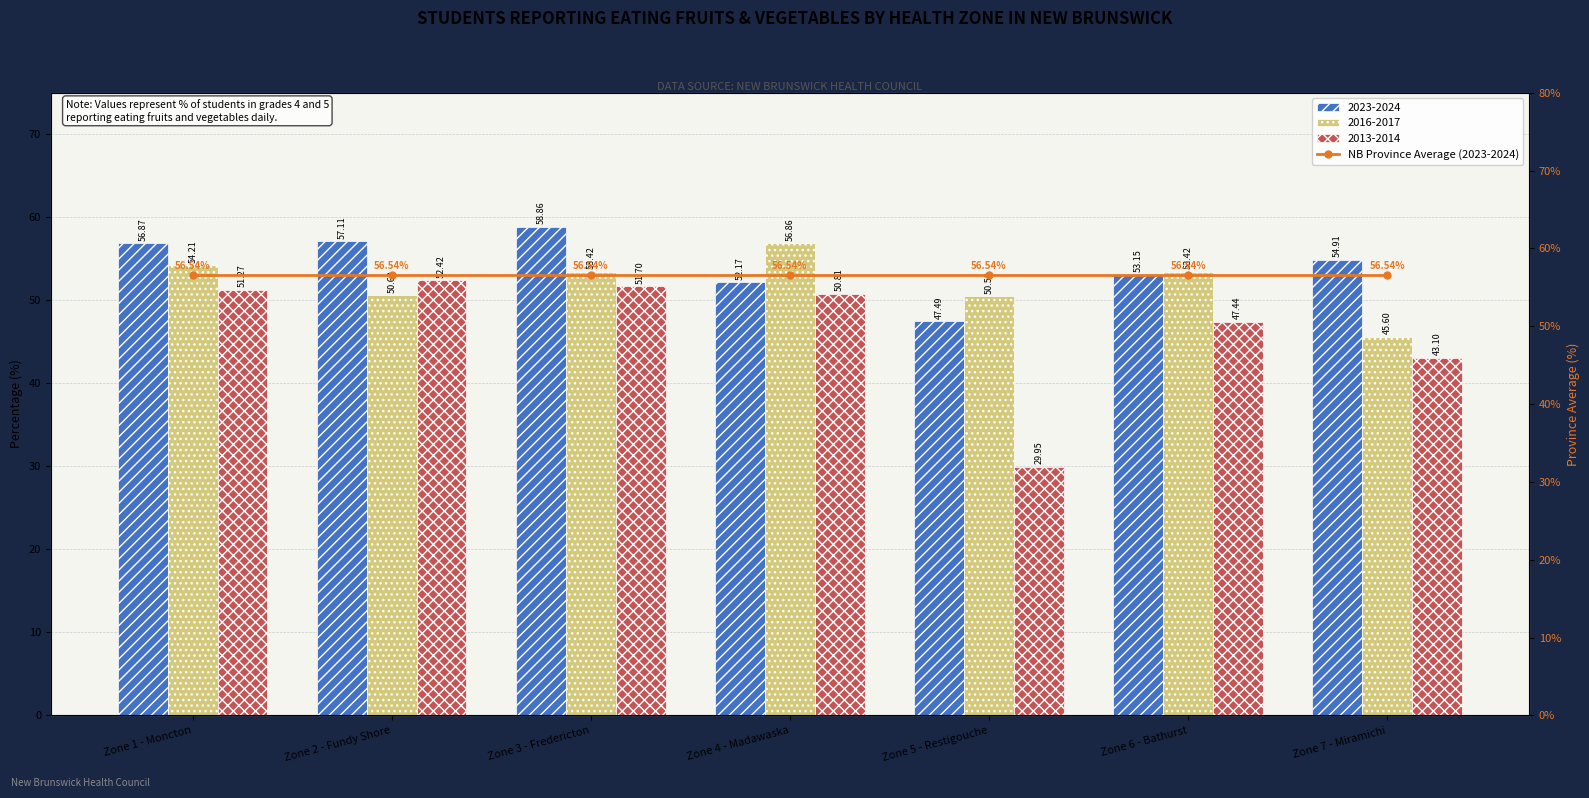

Where is 2023-2024 nearest to the value 53?

Zone 6 - Bathurst